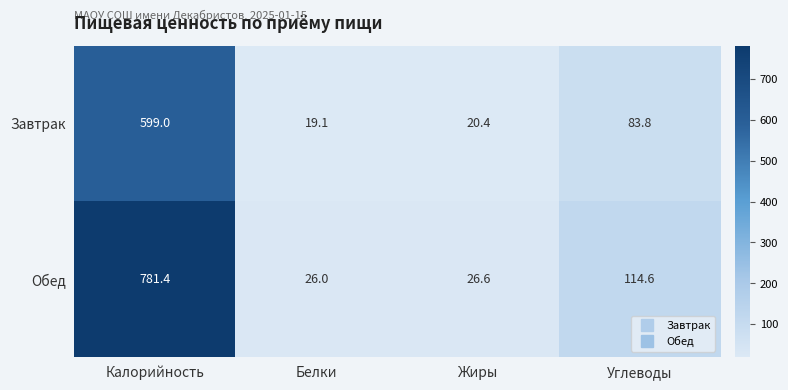

At Жиры, list the series in order from largest to smallest.

Обед, Завтрак